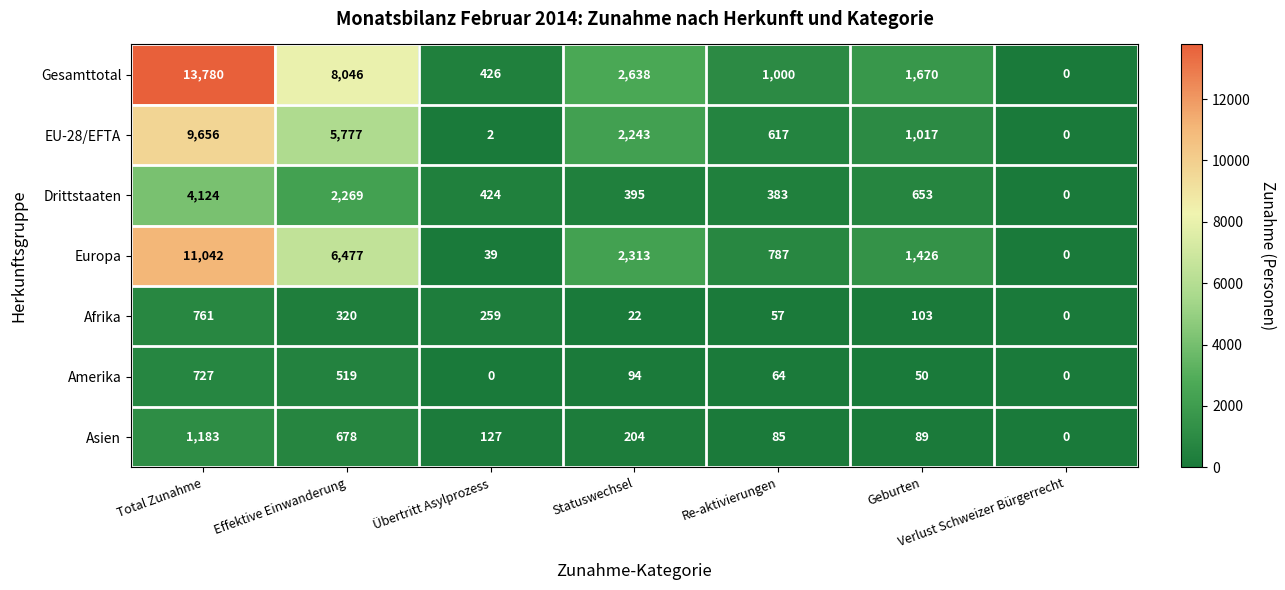

Rank the series at Total Zunahme from lowest to highest value.

Amerika, Afrika, Asien, Drittstaaten, EU-28/EFTA, Europa, Gesamttotal